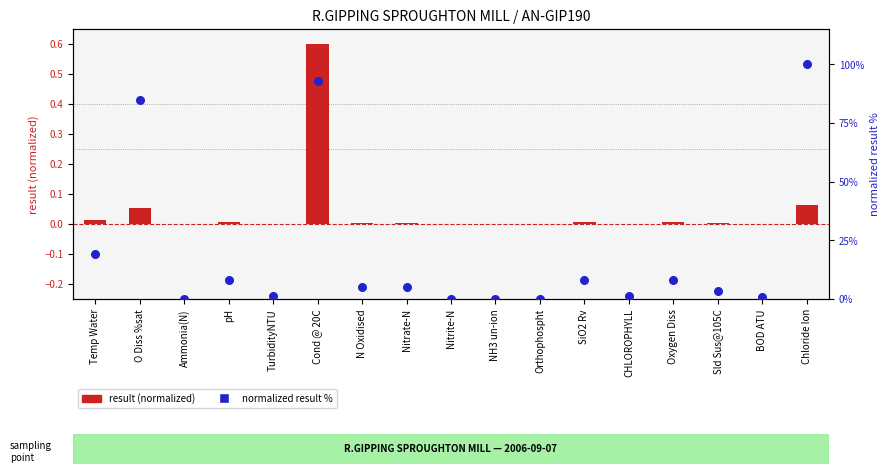

What are all the series names shown in the legend?

result (normalized), normalized result %